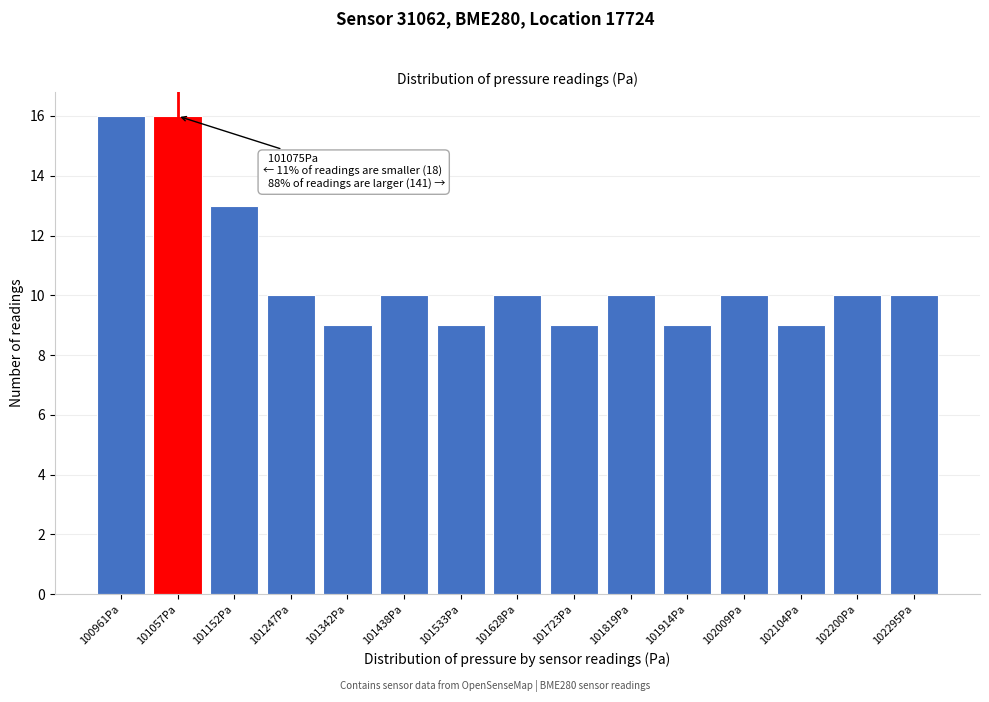

Reading right to left, what are all the values shown in this chart?

102295Pa=10	102200Pa=10	102104Pa=9	102009Pa=10	101914Pa=9	101819Pa=10	101723Pa=9	101628Pa=10	101533Pa=9	101438Pa=10	101342Pa=9	101247Pa=10	101152Pa=13	101057Pa=16	100961Pa=16